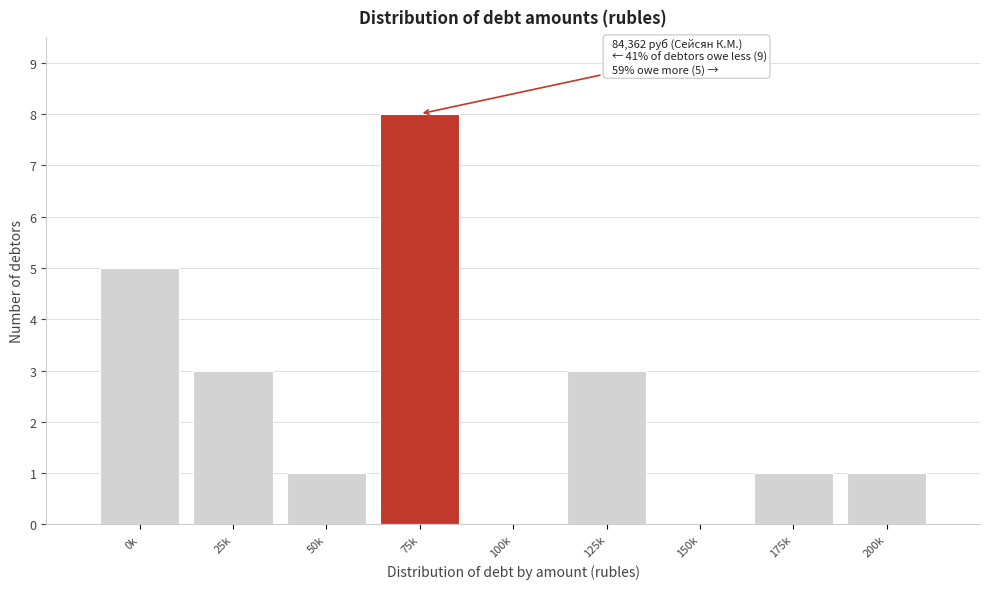

Reading left to right, transcribe all the data shown in this chart.

0k=5	25k=3	50k=1	75k=8	100k=0	125k=3	150k=0	175k=1	200k=1